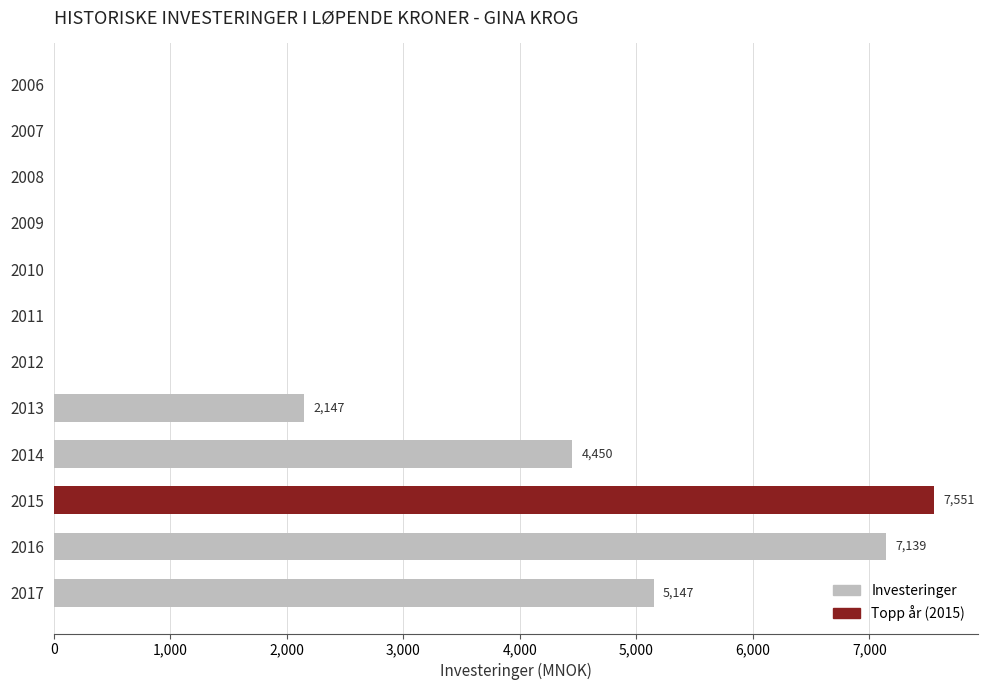

Which label corresponds to the largest value in the chart?

2015